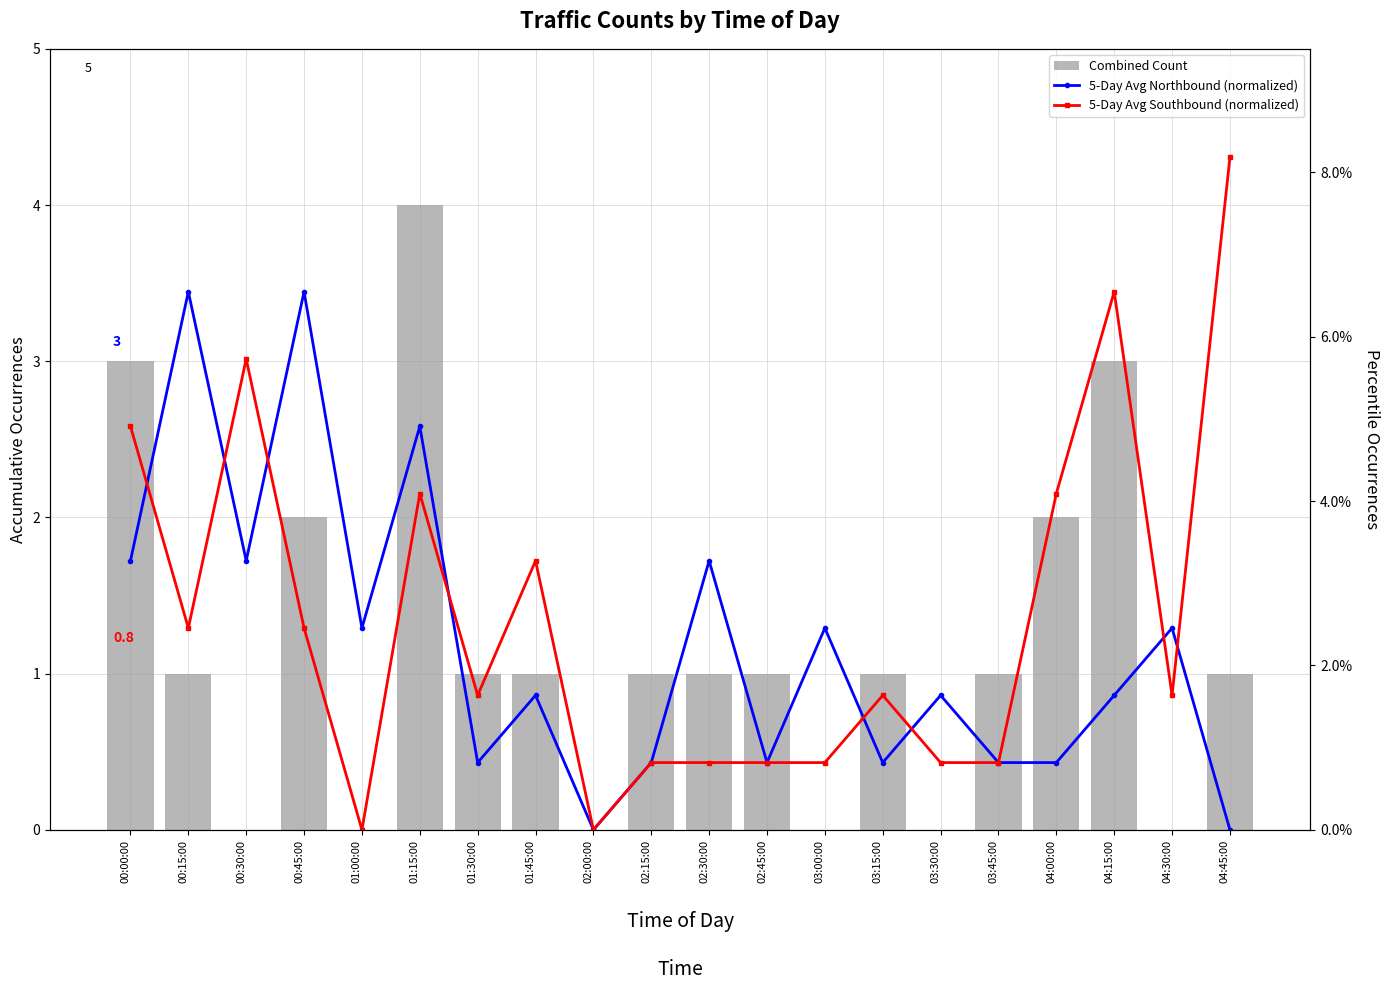

What is the highest value of the 5-Day Avg Northbound (normalized) series?

6.5